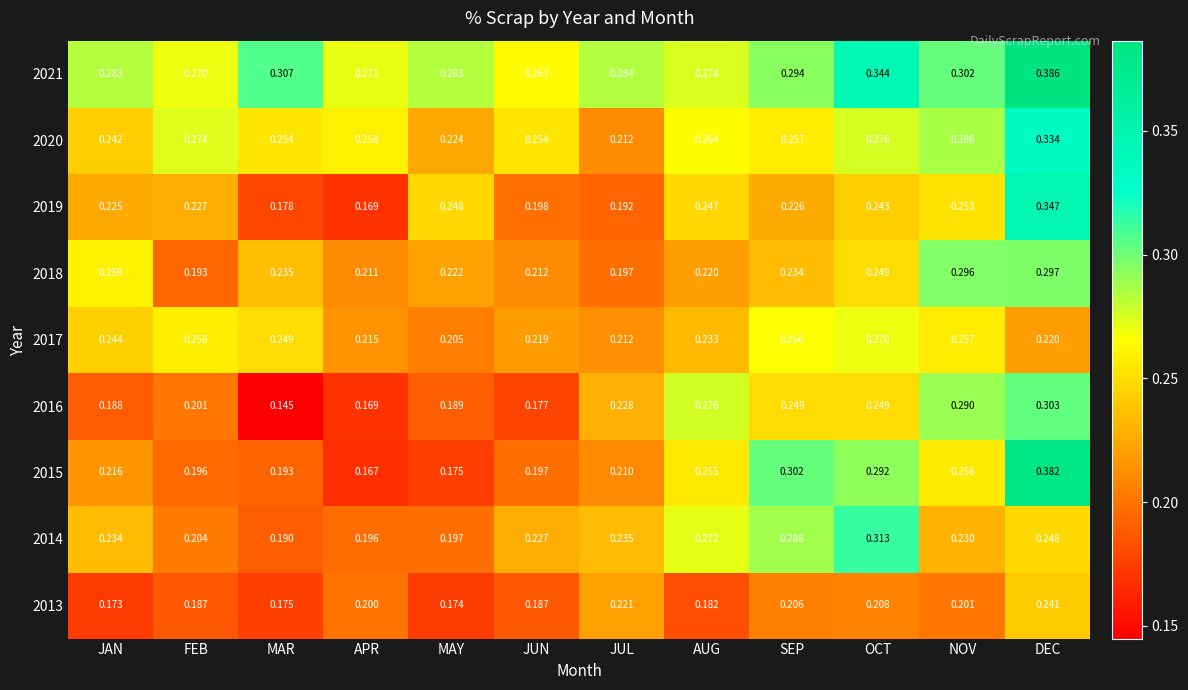

At which category does the chart reach its minimum across all series?

MAR